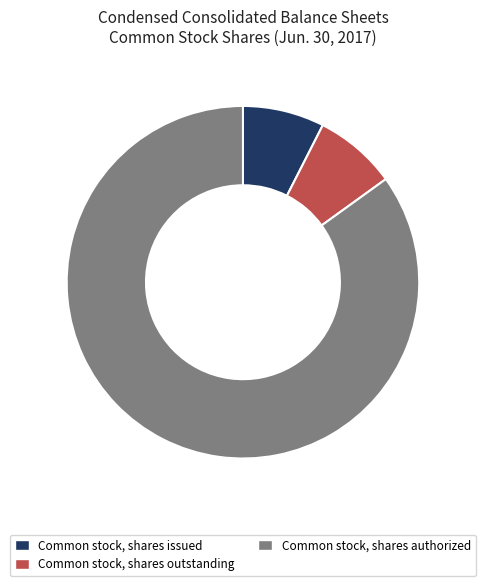

How many slices are in this pie chart?

3